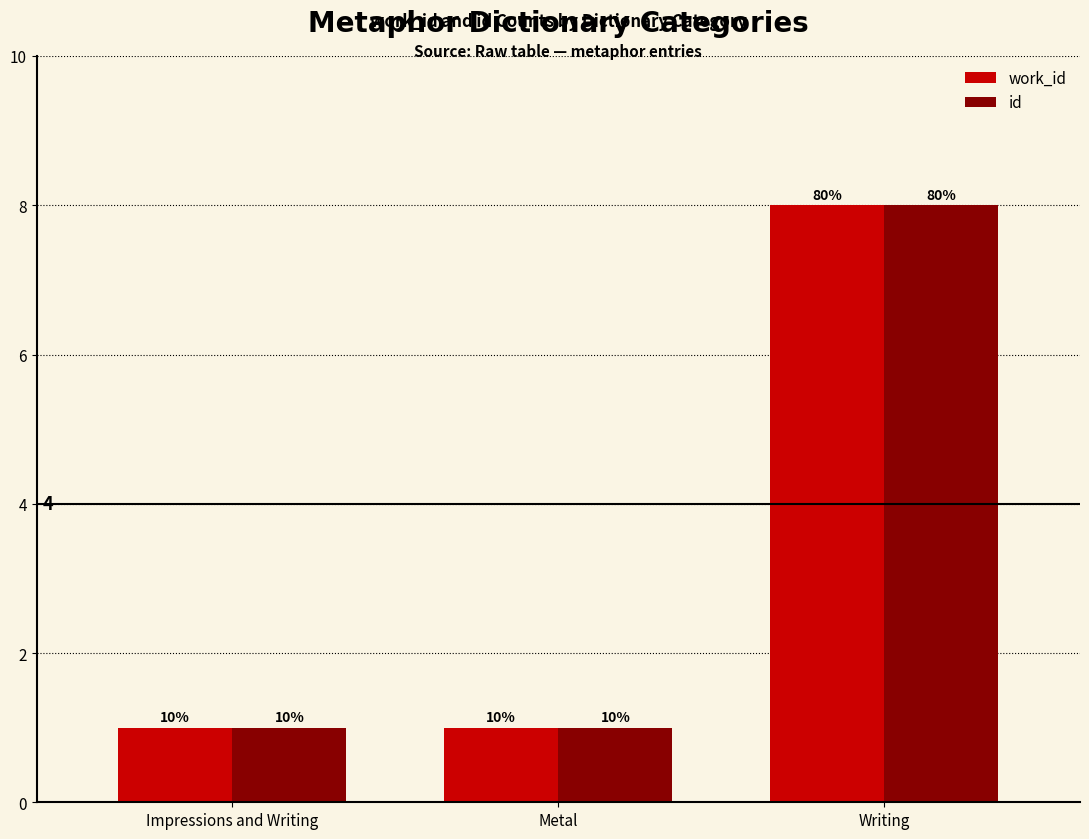

What is the minimum value for work_id?

1